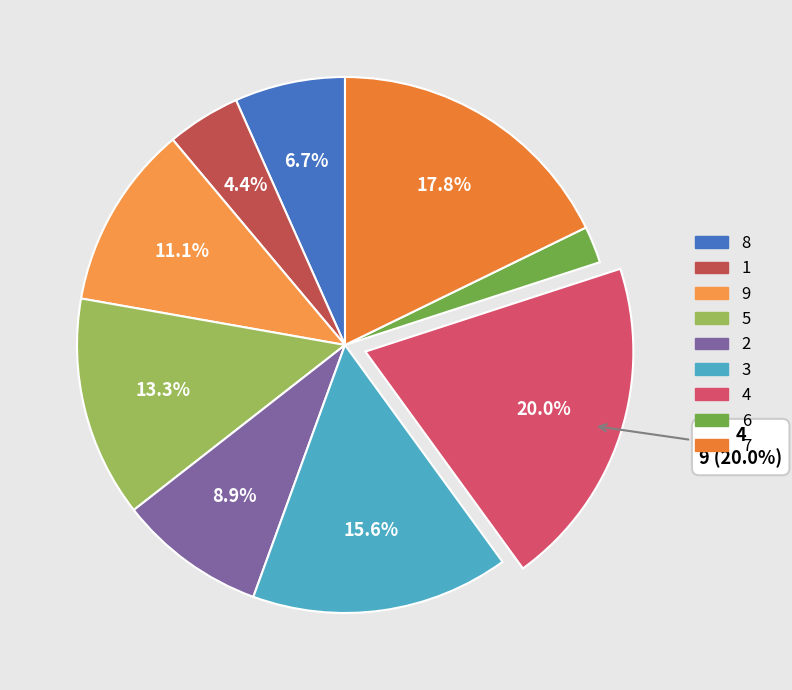

To the nearest percent, what is the difference between the 8 and 6 slice percentages?

4%